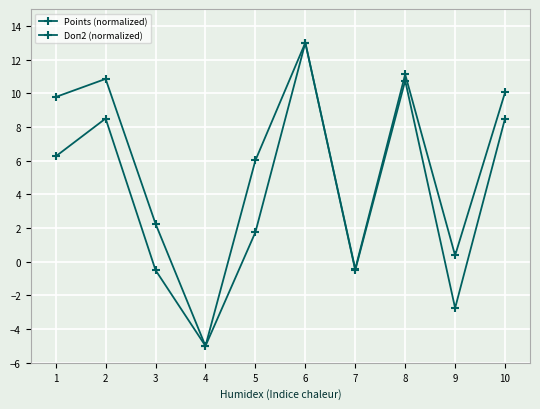

The Points (normalized) series shows 0.4 at 5. True or false?

False